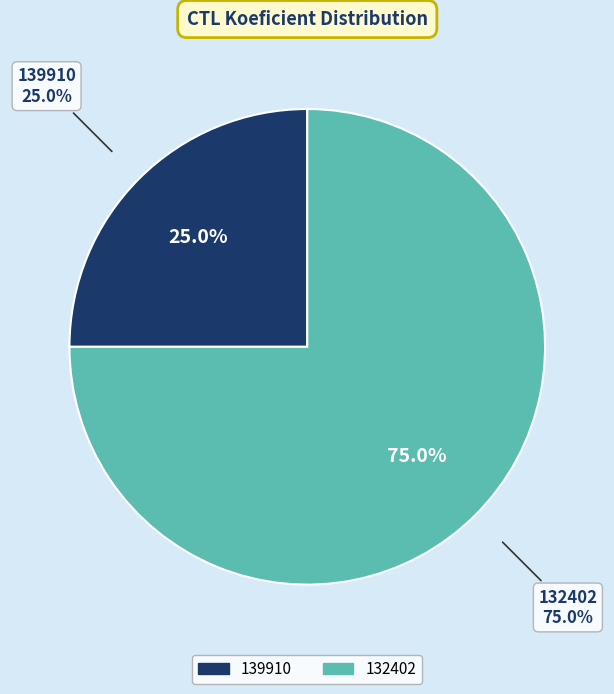

What percentage do 132402 and 139910 together represent?

100.0%